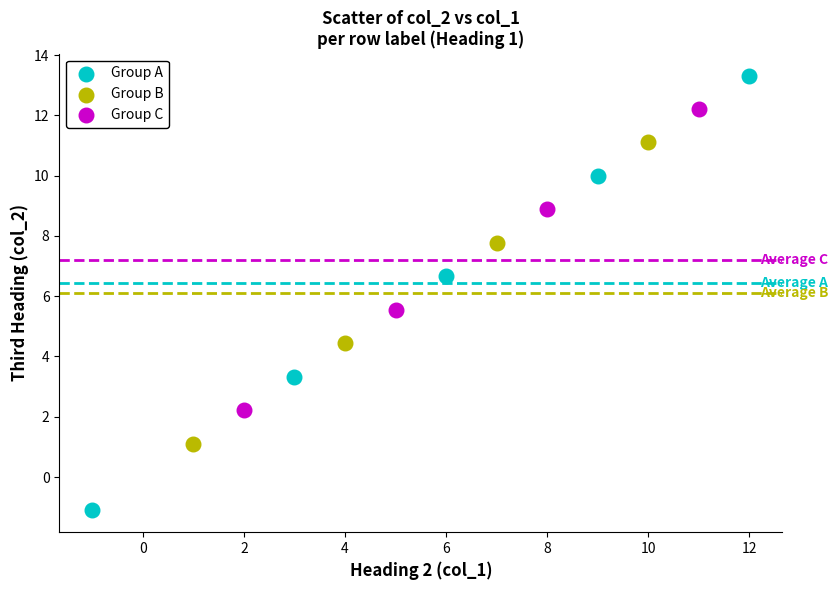

Which series has the largest Y range (max minus min)?

Group A